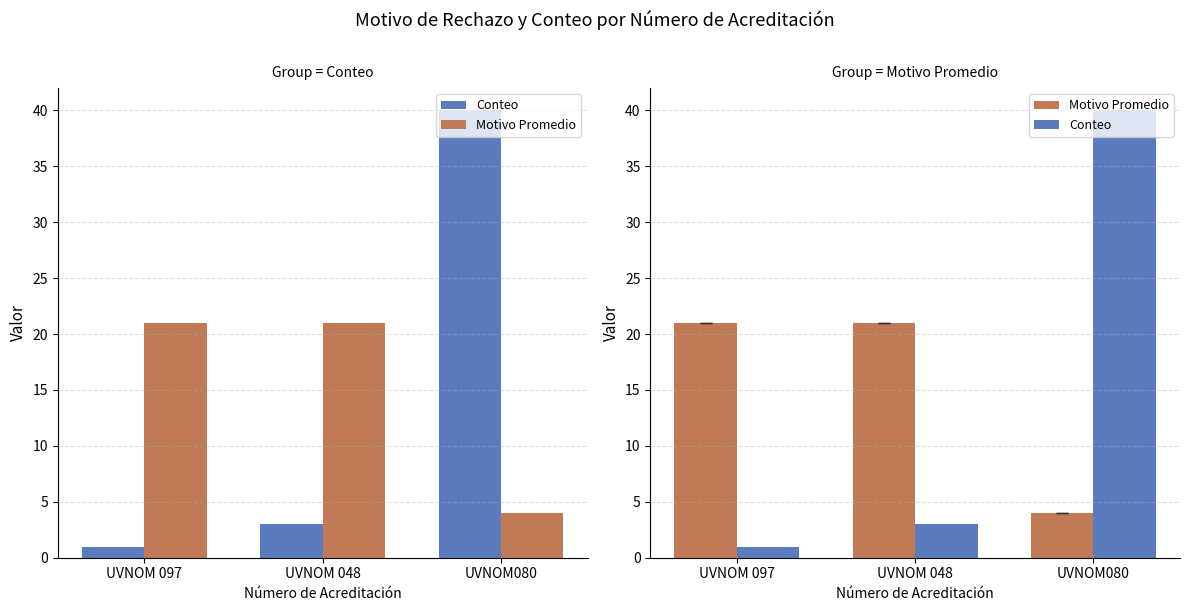

The Conteo series shows 2 at UVNOM 048. True or false?

False